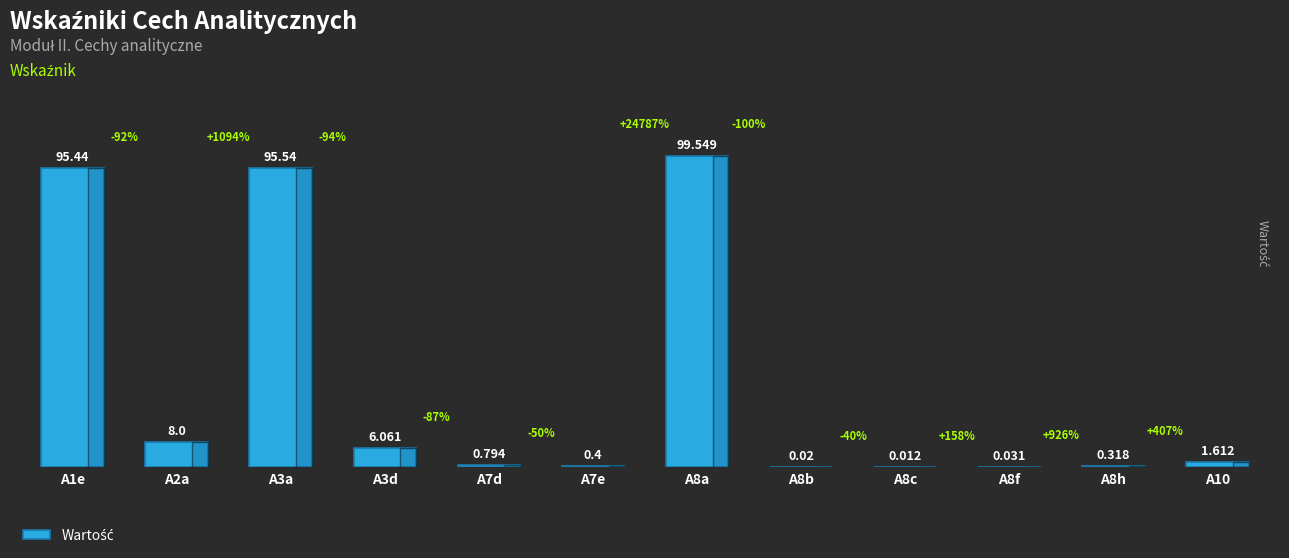

Count the number of values greater than 1.

6